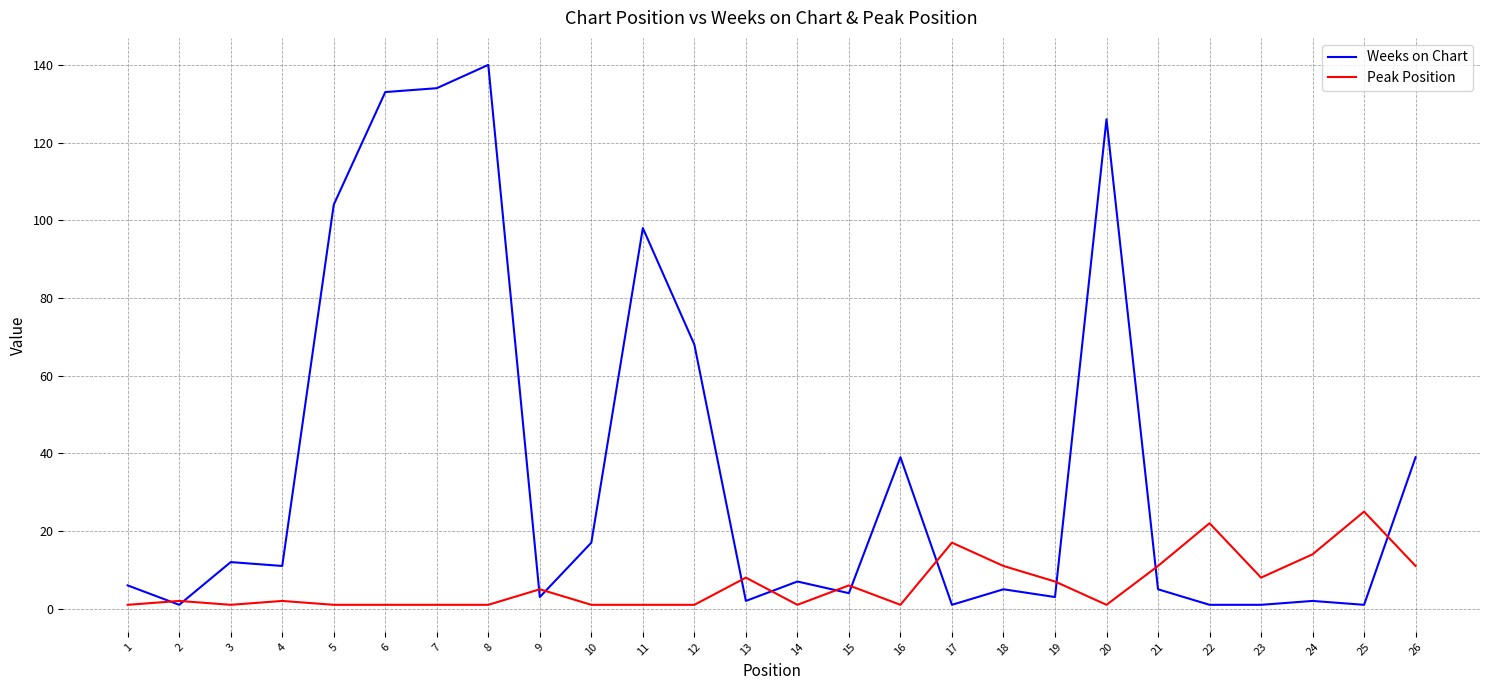

The Peak Position series shows 11 at 21. True or false?

True